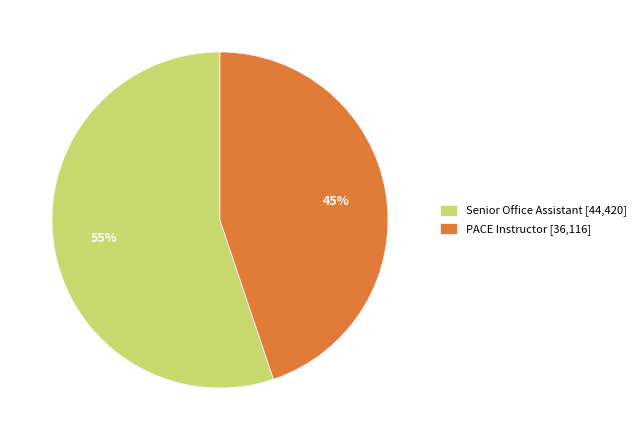

What is the smallest slice in the pie chart?

PACE Instructor